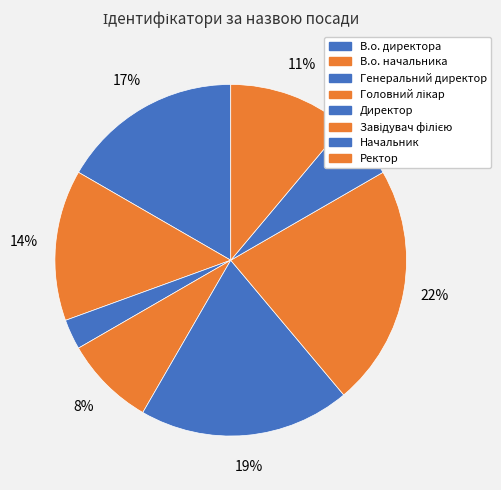

Which slice is the largest?

Завідувач філією